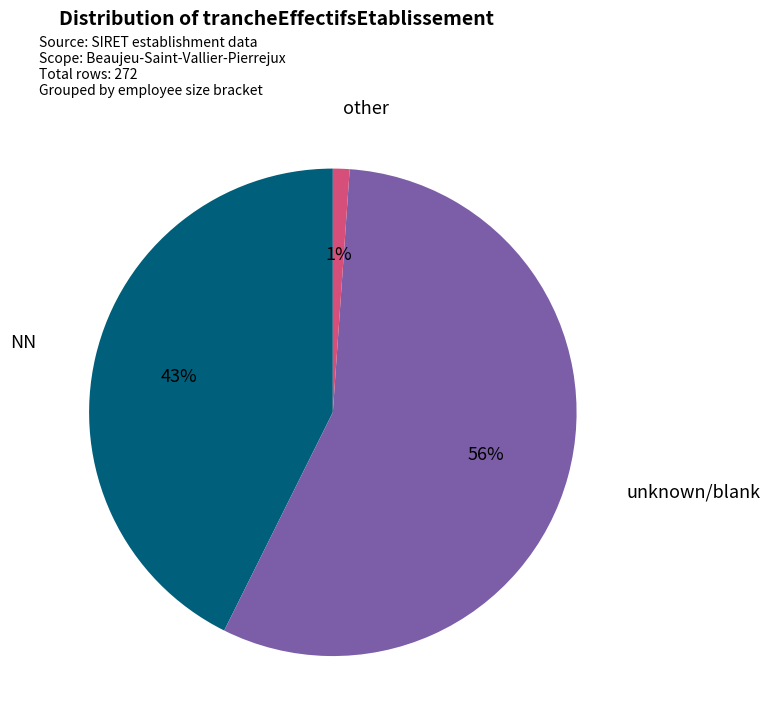

What percentage is the NN slice, to the nearest percent?

43%